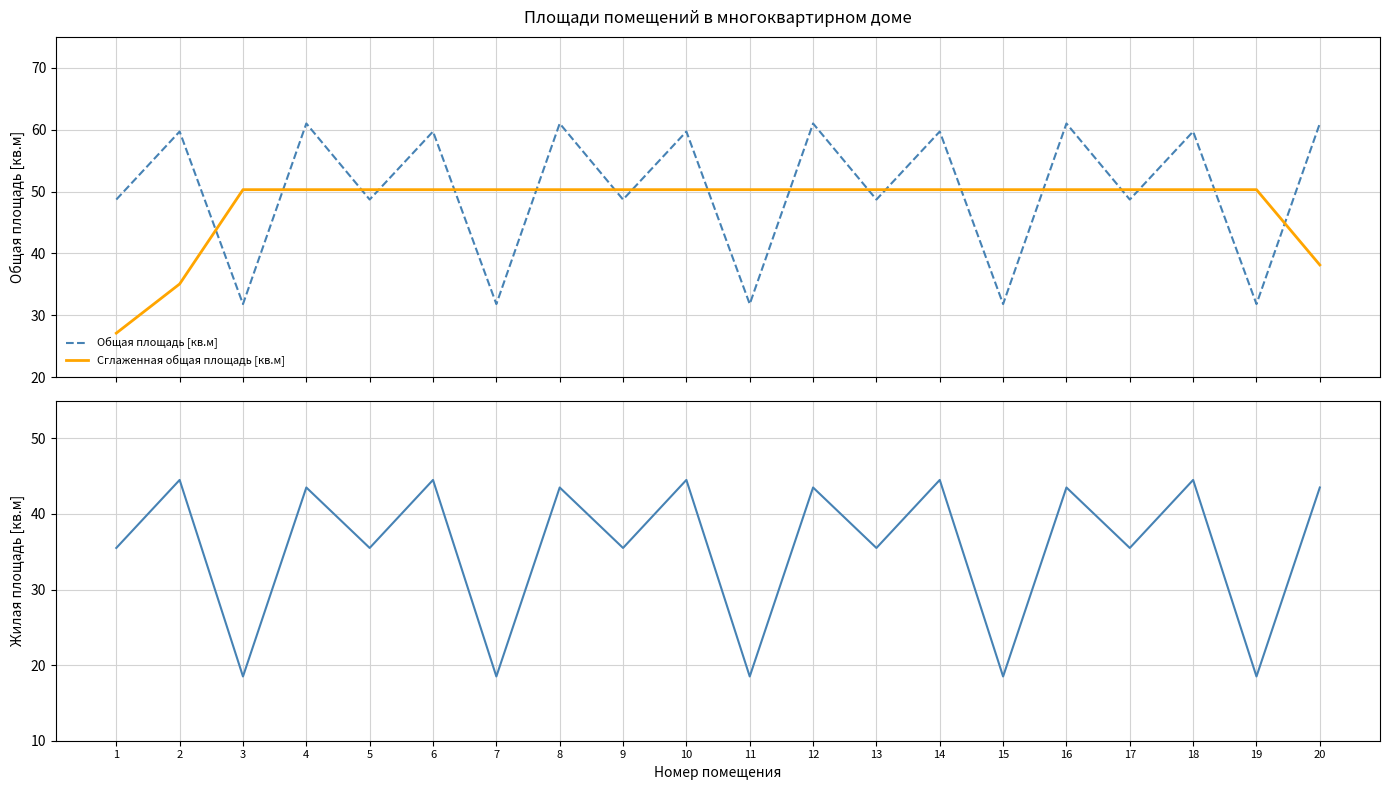

How many times do Сглаженная общая площадь [кв.м] and Общая площадь [кв.м] cross each other?

18